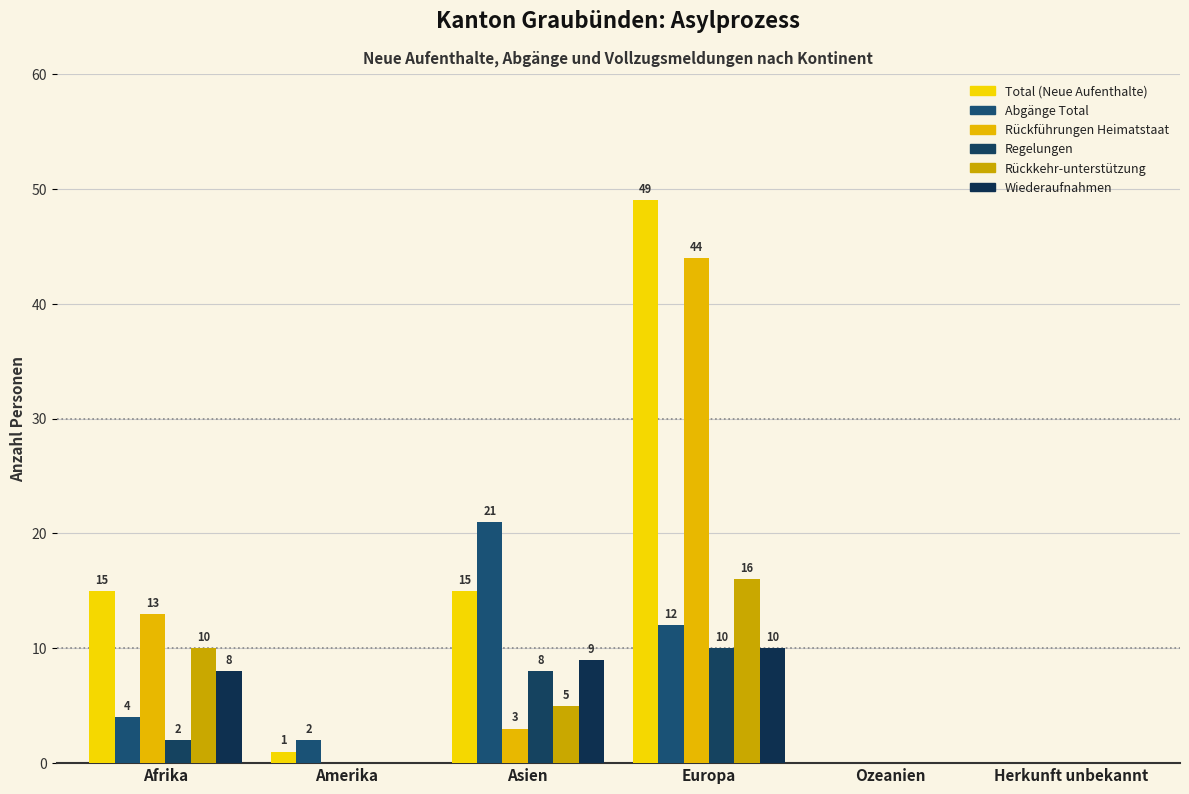

Reading right to left, transcribe all the data shown in this chart.

Total (Neue Aufenthalte): Herkunft unbekannt=0	Ozeanien=0	Europa=49	Asien=15	Amerika=1	Afrika=15
Abgänge Total: Herkunft unbekannt=0	Ozeanien=0	Europa=12	Asien=21	Amerika=2	Afrika=4
Rückführungen Heimatstaat: Herkunft unbekannt=0	Ozeanien=0	Europa=44	Asien=3	Amerika=0	Afrika=13
Regelungen: Herkunft unbekannt=0	Ozeanien=0	Europa=10	Asien=8	Amerika=0	Afrika=2
Rückkehr-unterstützung: Herkunft unbekannt=0	Ozeanien=0	Europa=16	Asien=5	Amerika=0	Afrika=10
Wiederaufnahmen: Herkunft unbekannt=0	Ozeanien=0	Europa=10	Asien=9	Amerika=0	Afrika=8